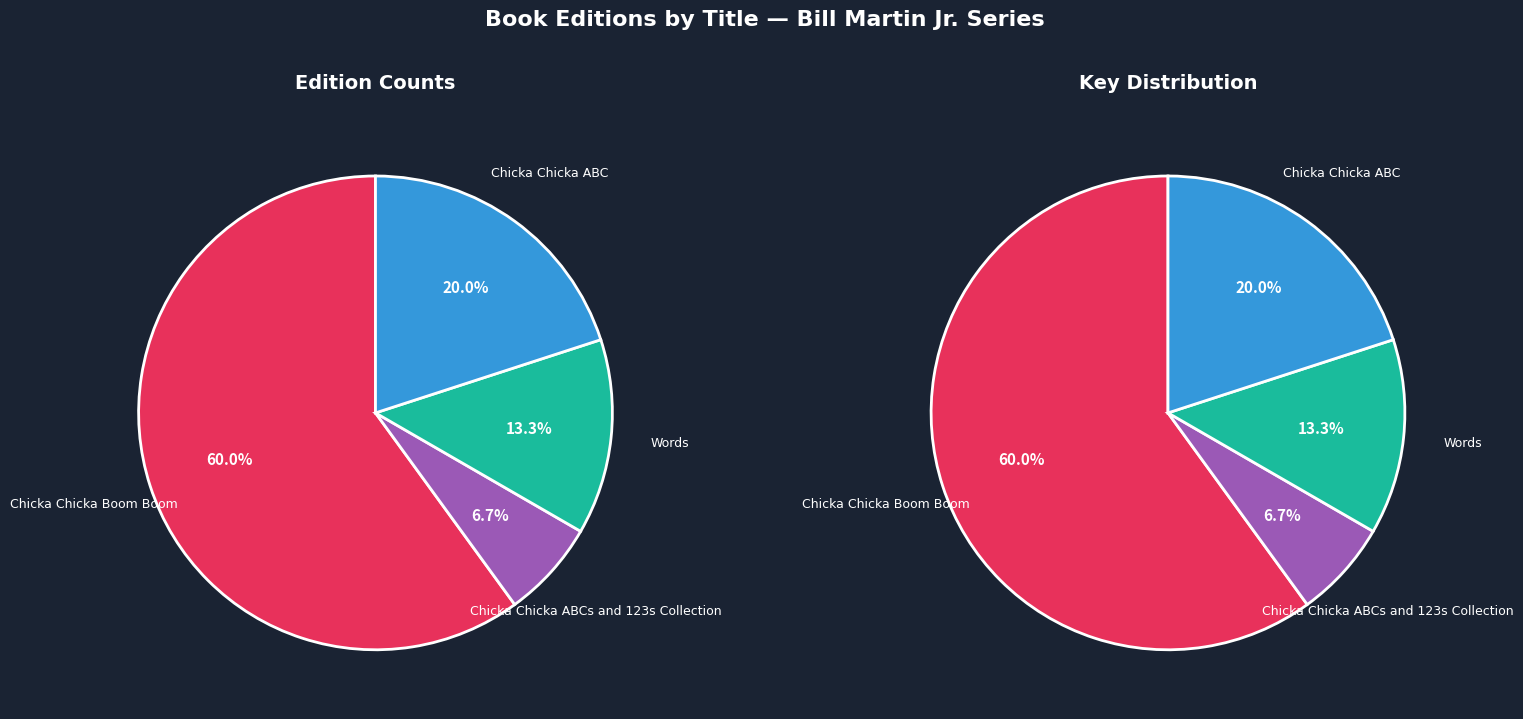

Count the number of slices in the pie.

4